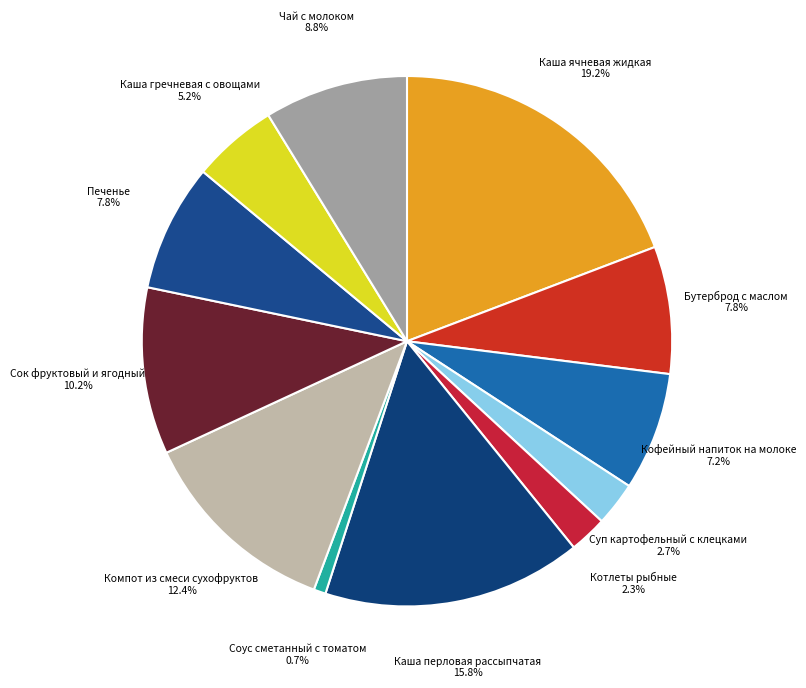

How many slices are in this pie chart?

12